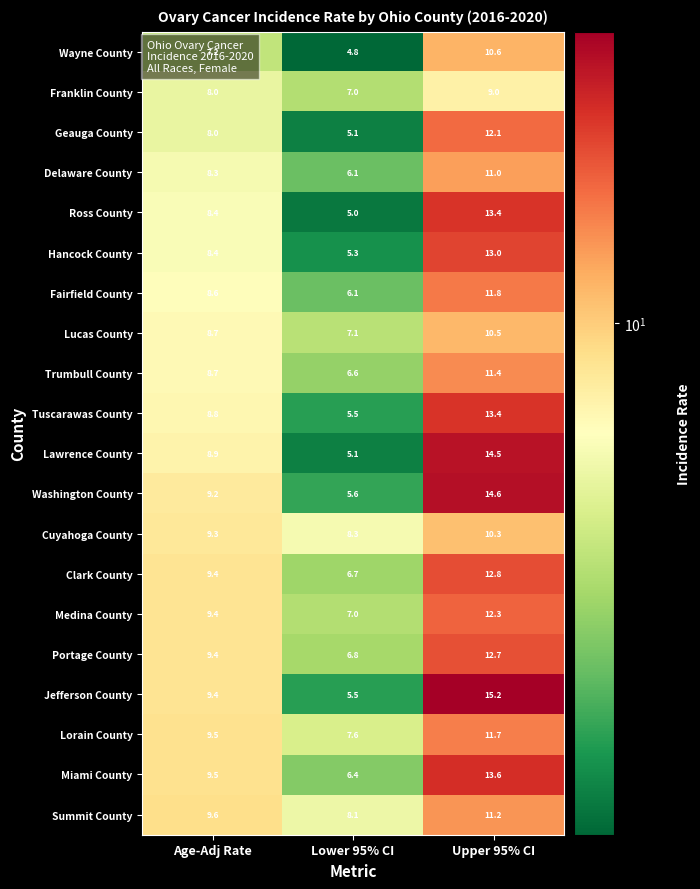

What is the smallest value displayed?

4.8